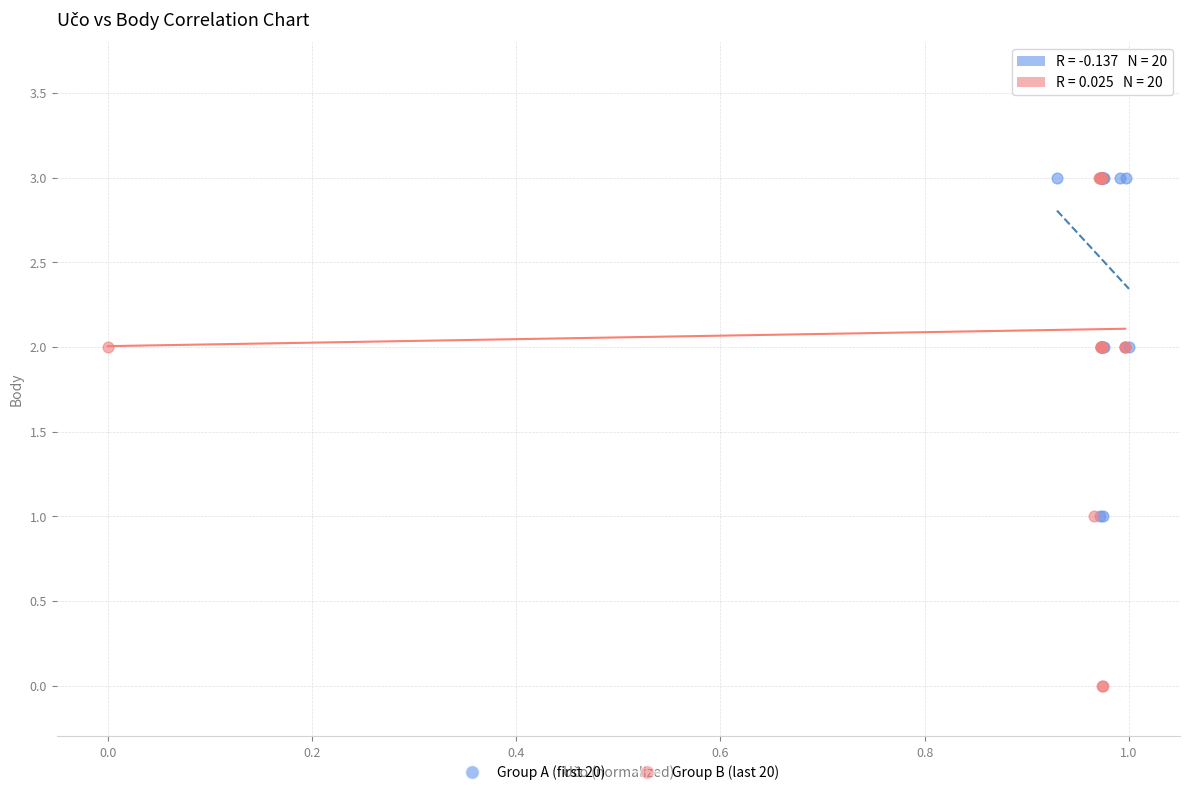

What are all the series names shown in the legend?

Group A (first 20), Group B (last 20)